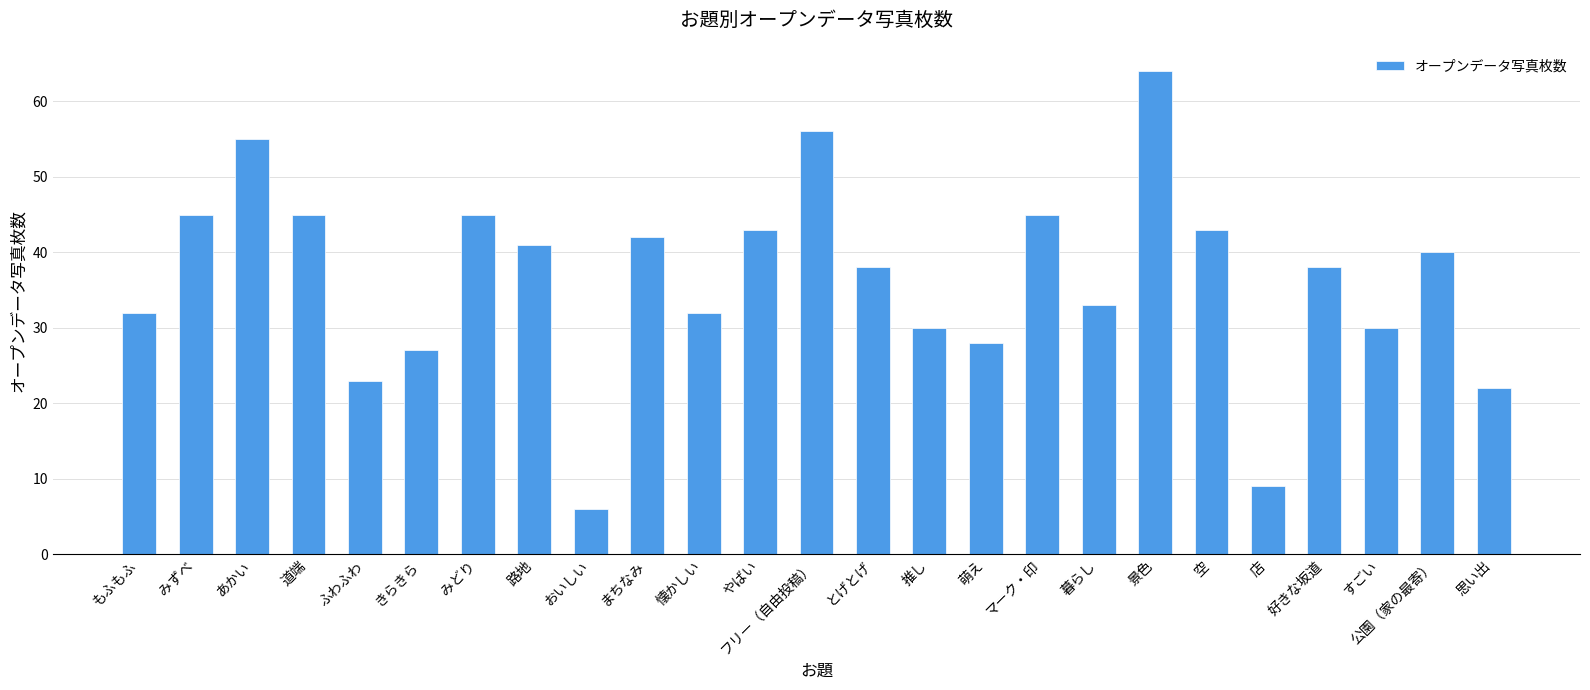

What is the value of the 15th bar from the left?

30